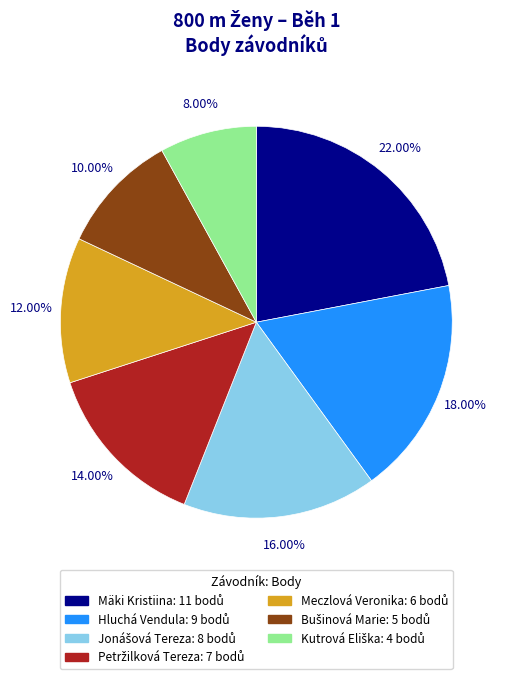

Which slice is the largest?

Mäki Kristiina